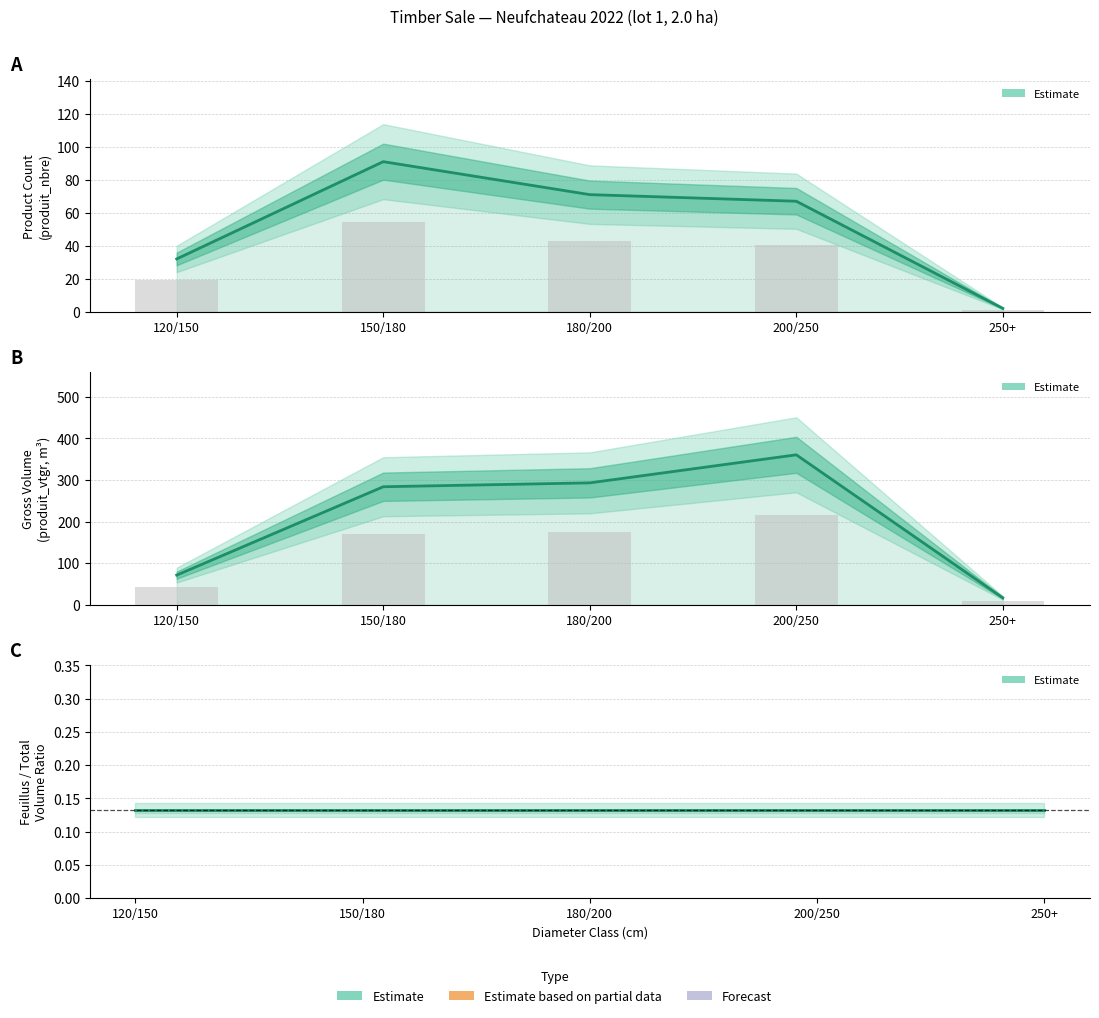

What is the label of the 3rd bar from the right?

180/200